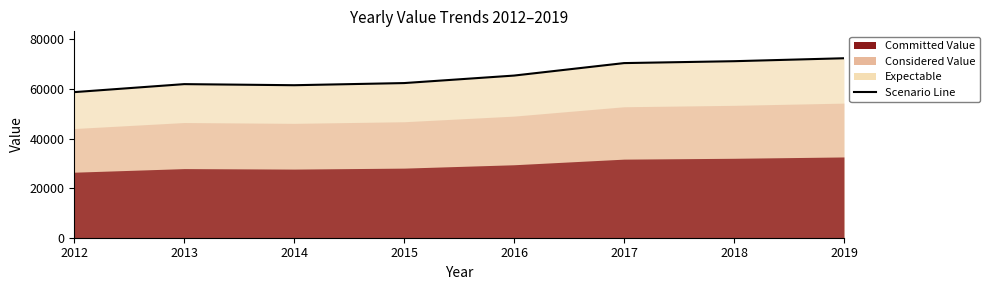

What is the maximum value shown in the chart?

72359